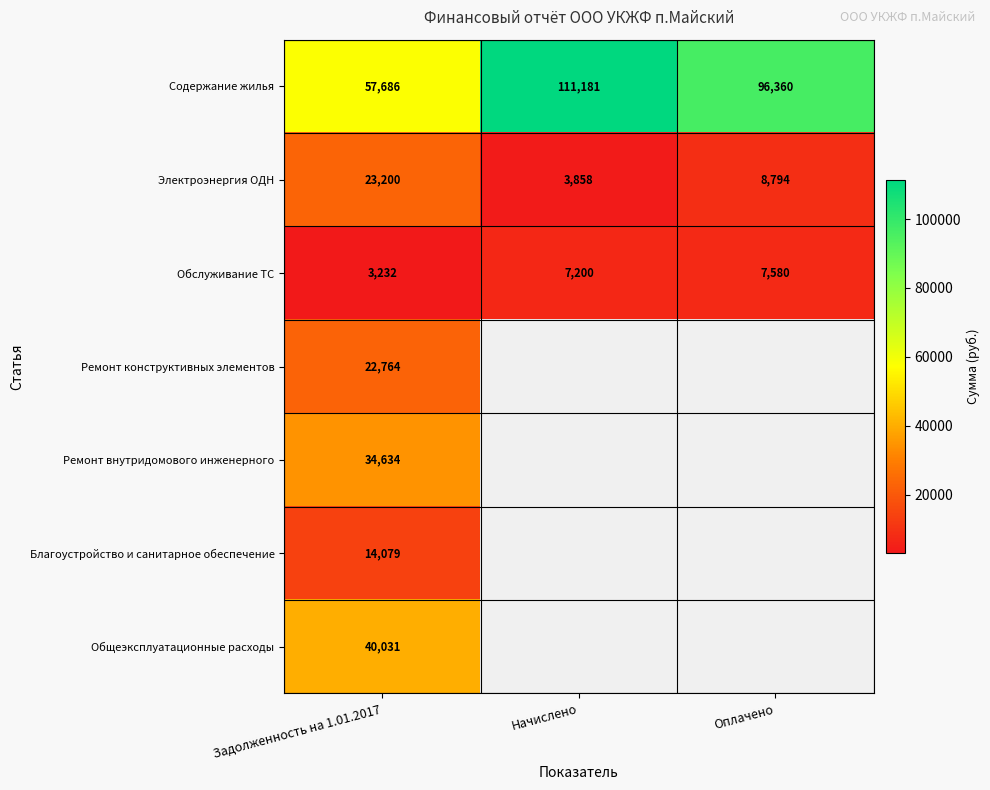

What is the minimum value shown in the chart?

3232.2